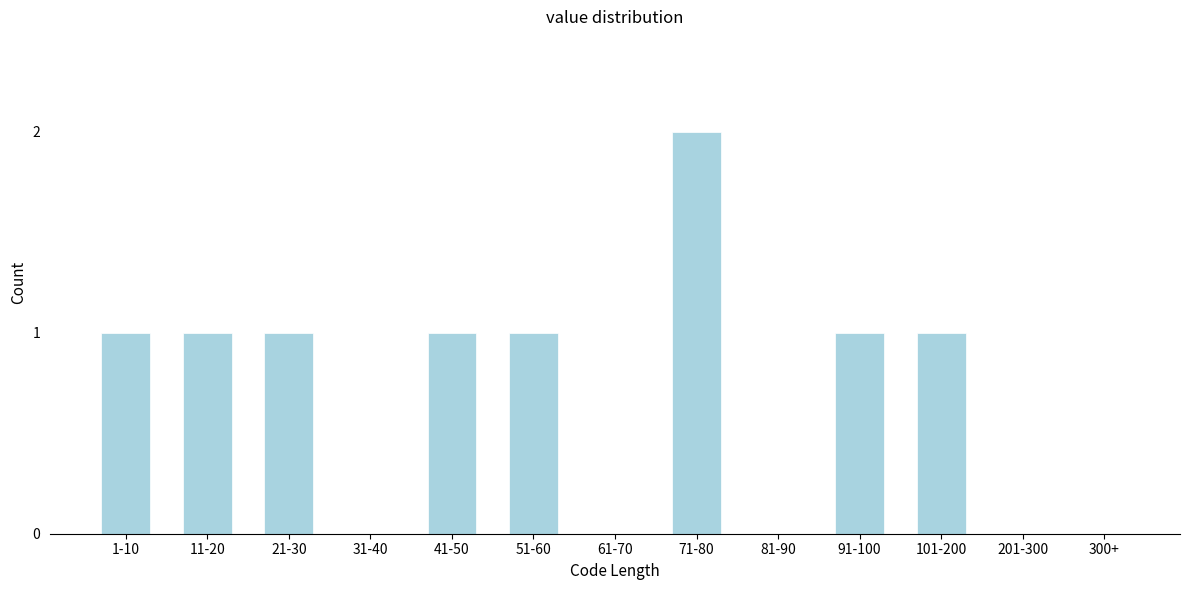

Reading left to right, extract all data points from this chart.

1-10=1	11-20=1	21-30=1	31-40=0	41-50=1	51-60=1	61-70=0	71-80=2	81-90=0	91-100=1	101-200=1	201-300=0	300+=0